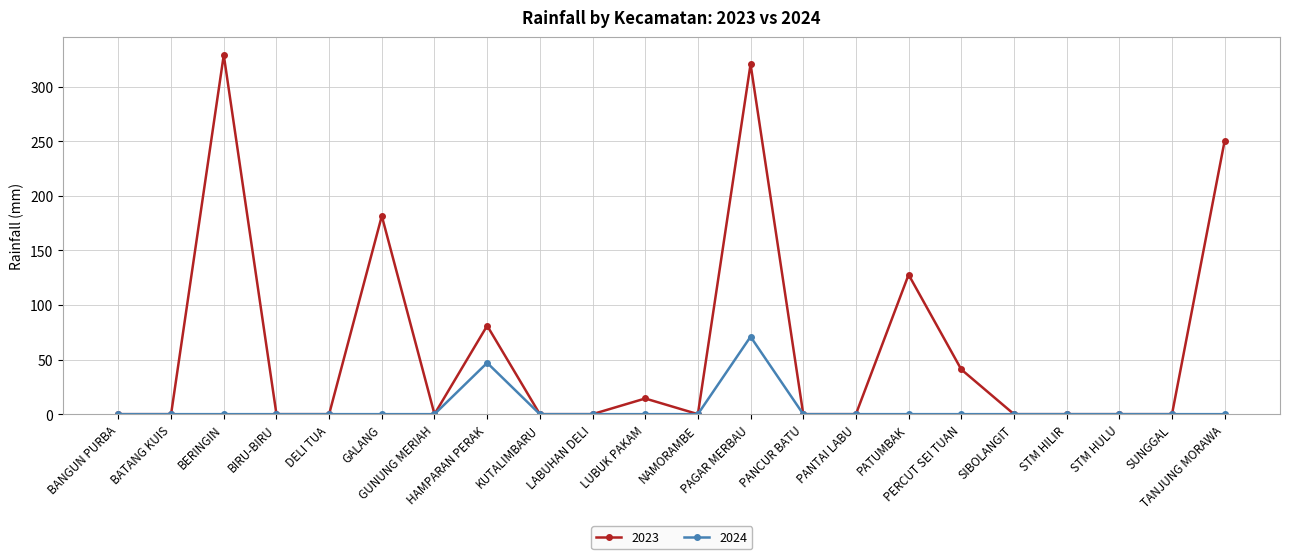

True or false: 2024 has more than 0 points higher than both neighbors.

True